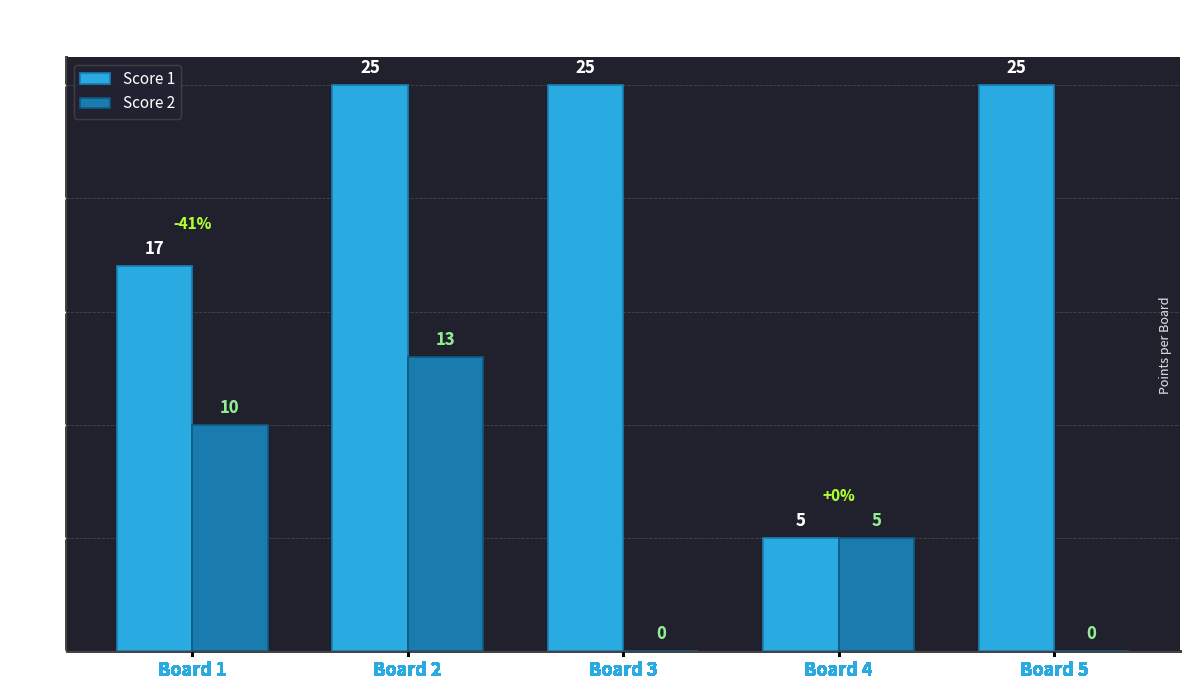

What is the spread (max minus min) of values at Board 5?

25